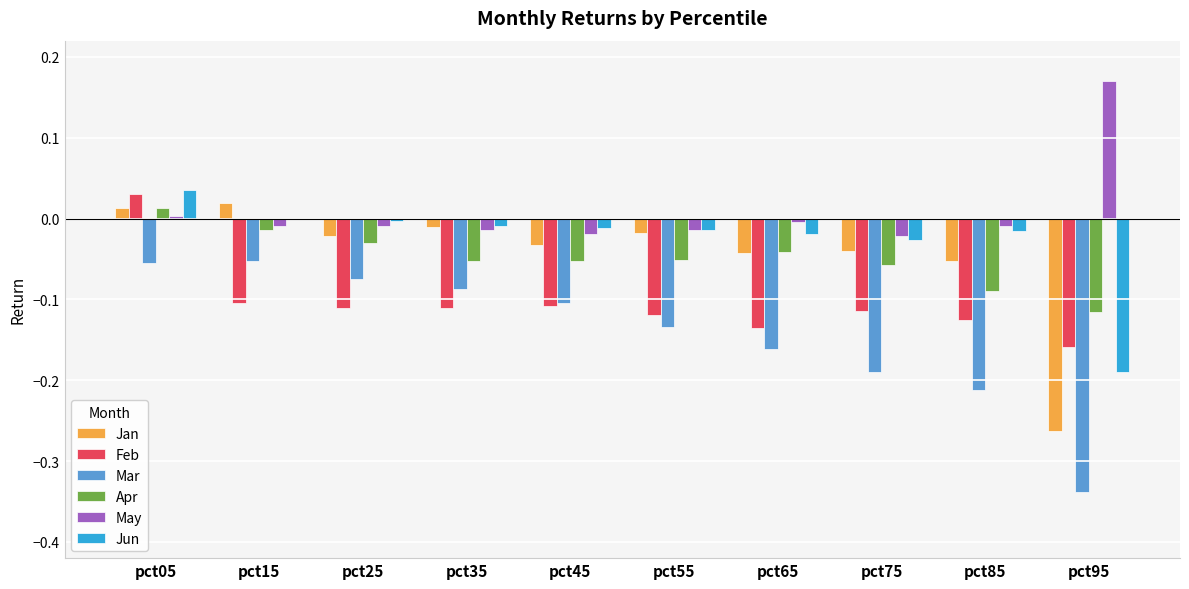

True or false: Apr has a value of 0.0 at pct05.

True